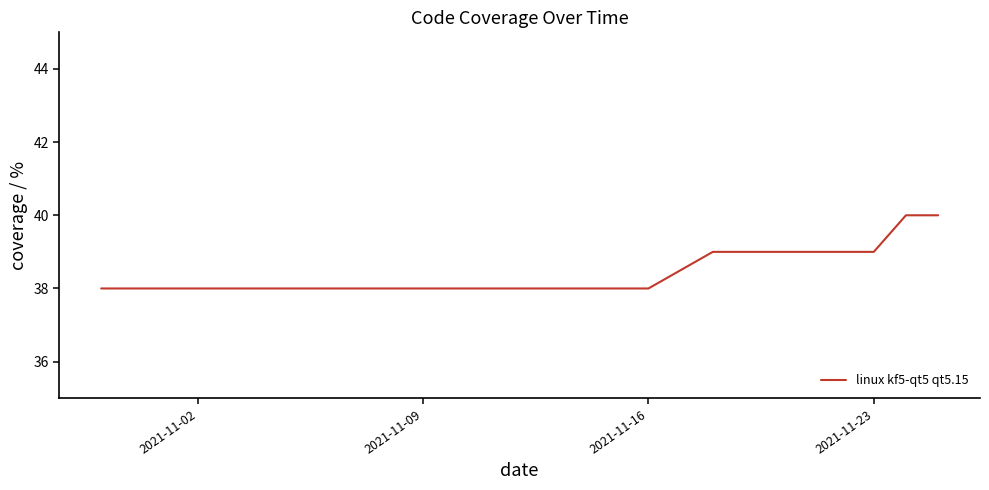

Reading left to right, what are all the values shown in this chart?

38	38	38	38	38	38	38	38	38	39	39	39	39	40	40